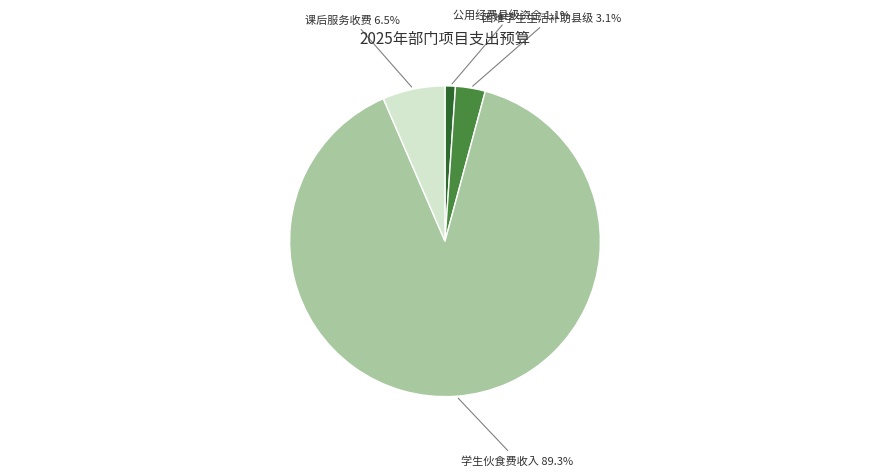

How many segments does this pie chart have?

4